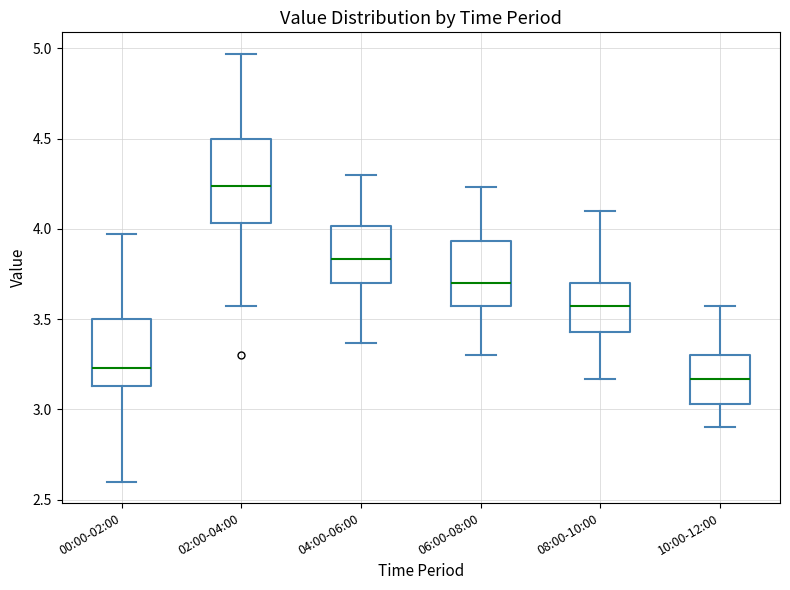

Reading left to right, transcribe this box plot: for each box, give where its median line is, the range the box spans, and where its two whiskers end, as read against the y-axis. The values are not printed on the chart, so give them approximately, as read against the axis.

00:00-02:00: median 3.25, box 3.15 to 3.50, whiskers 2.60 to 3.95
02:00-04:00: median 4.25, box 4.05 to 4.50, whiskers 3.55 to 4.95
04:00-06:00: median 3.85, box 3.70 to 4.00, whiskers 3.35 to 4.30
06:00-08:00: median 3.70, box 3.55 to 3.95, whiskers 3.30 to 4.25
08:00-10:00: median 3.55, box 3.45 to 3.70, whiskers 3.15 to 4.10
10:00-12:00: median 3.15, box 3.05 to 3.30, whiskers 2.90 to 3.55